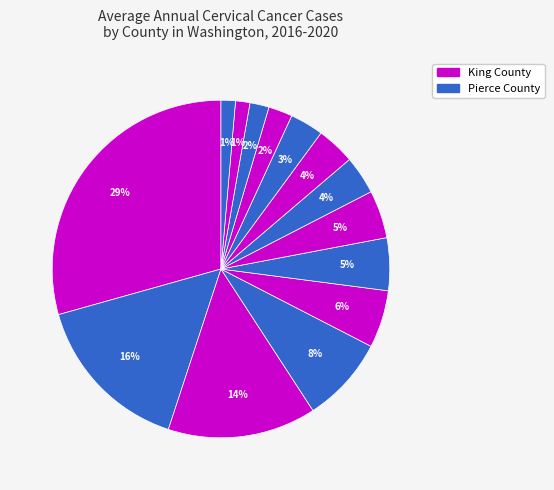

How many segments does this pie chart have?

14